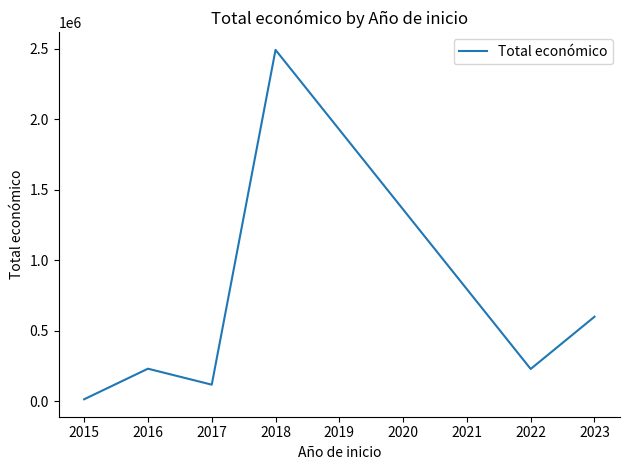

Where is the first local maximum?

2016